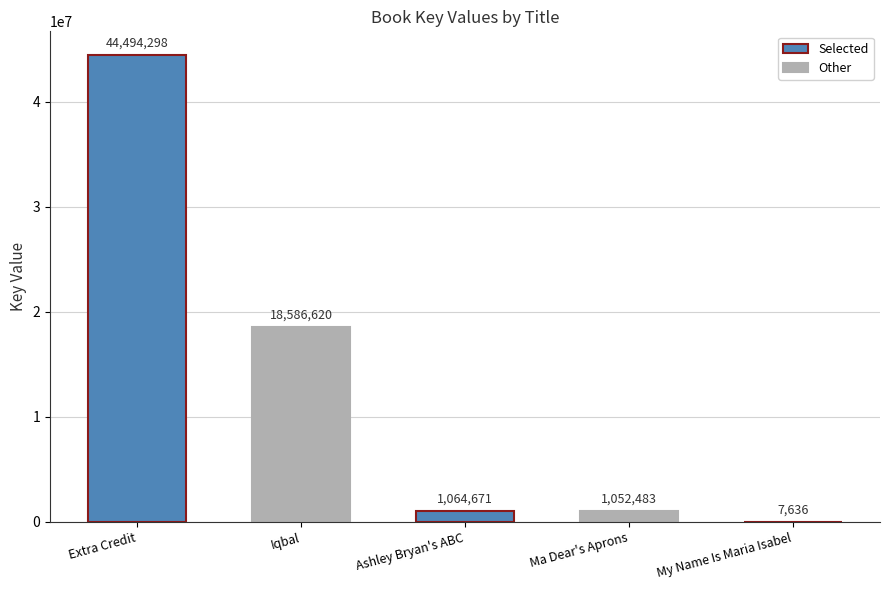

What is the maximum value shown in the chart?

44494298